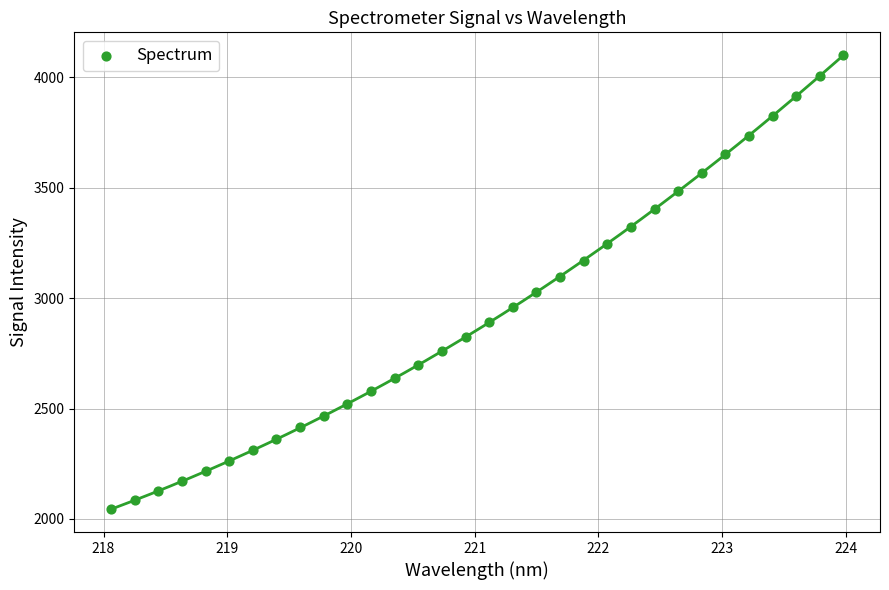

What is the range of Y values (max minus min)?

2056.6